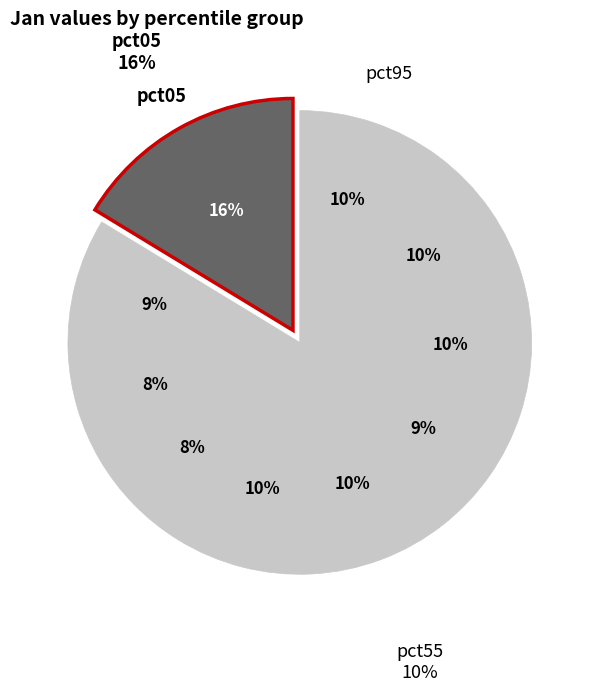

Which slice is the largest?

pct05